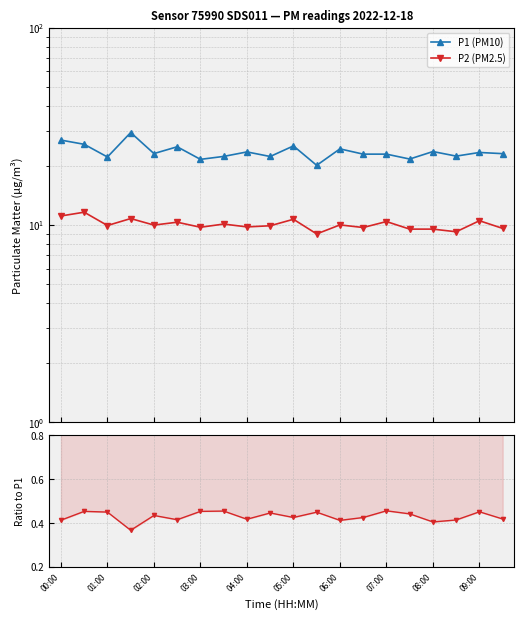

What value does the P2 (PM2.5) series have at 07:00?

10.1